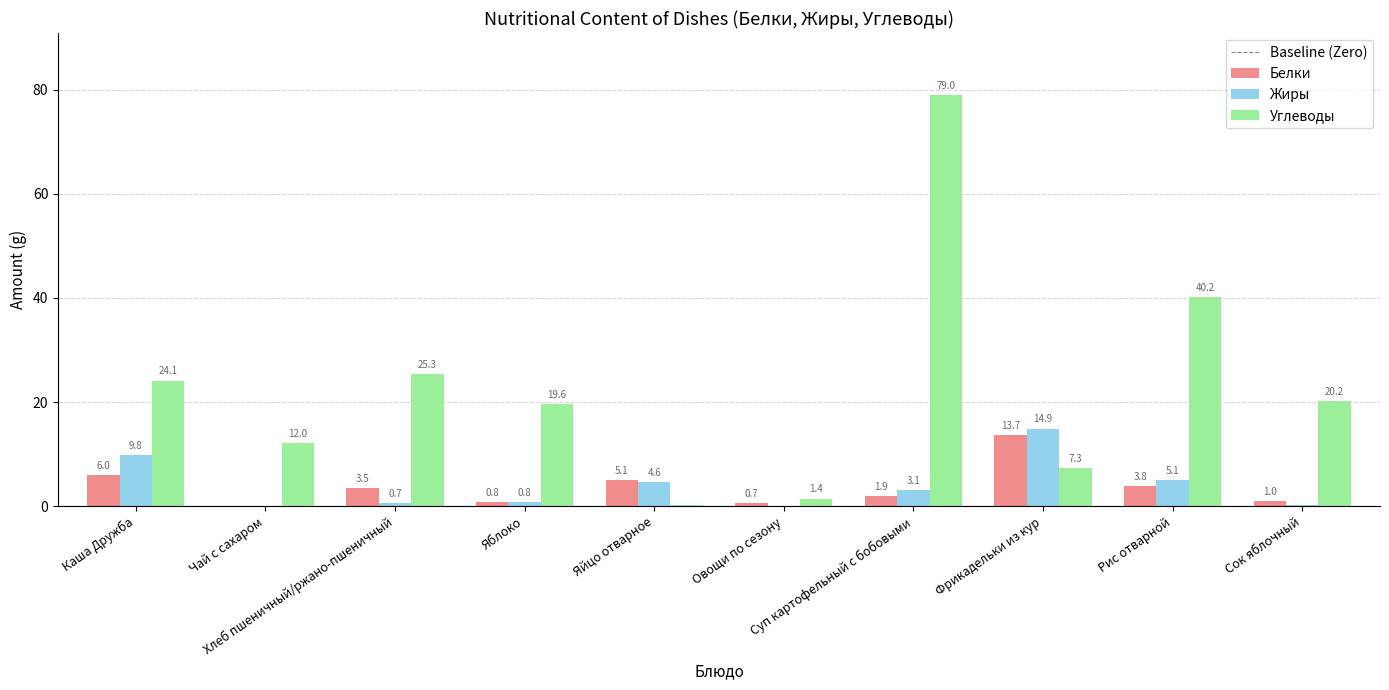

Between Яблоко and Рис отварной, which series saw the biggest shift?

Углеводы